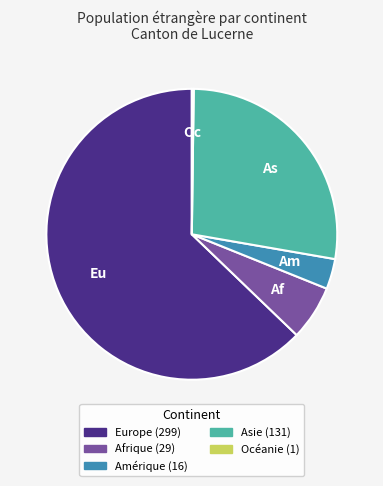

Which slice is the largest?

Europe